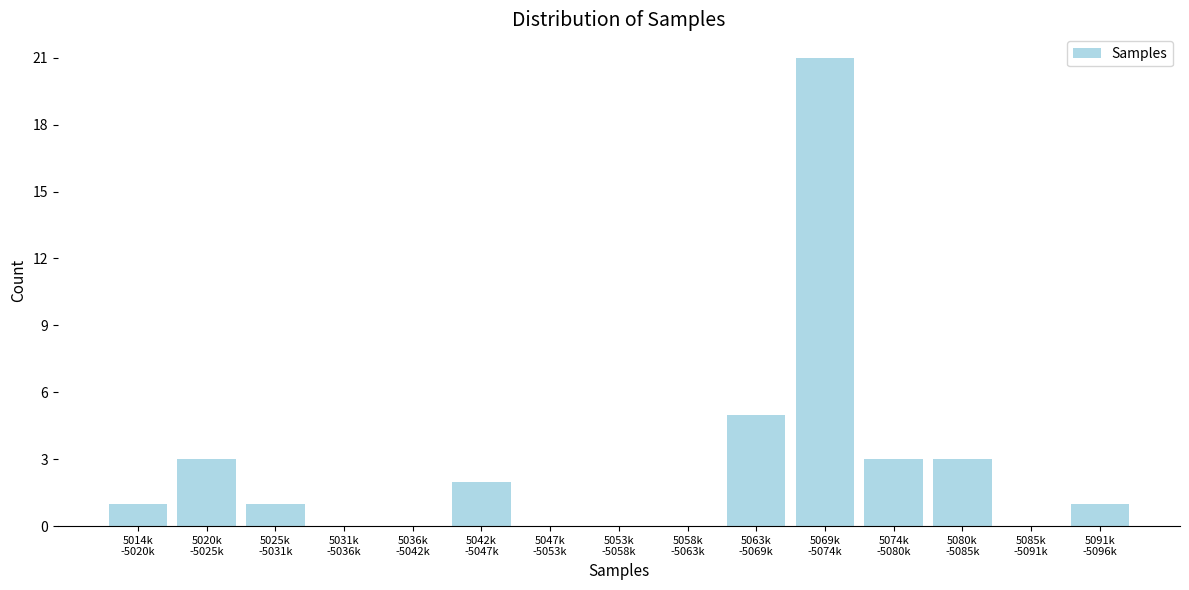

What is the maximum value shown in the chart?

21